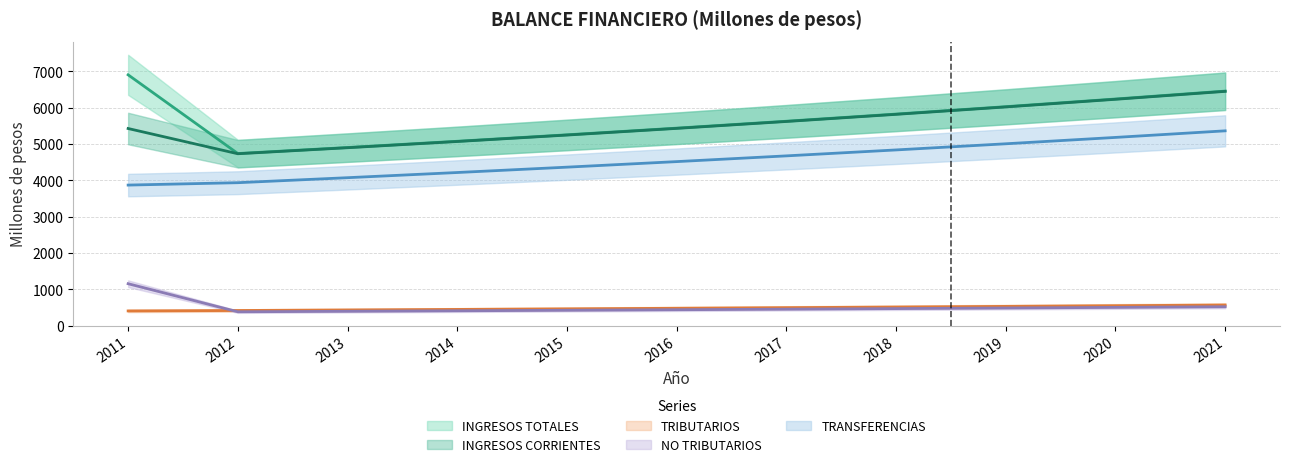

Which category has the lowest value in the INGRESOS TOTALES series?

2012